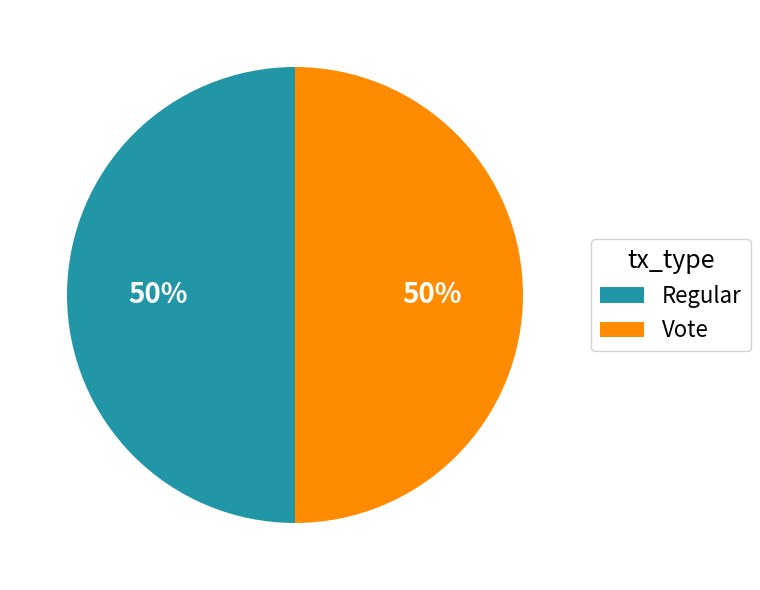

How many segments does this pie chart have?

2